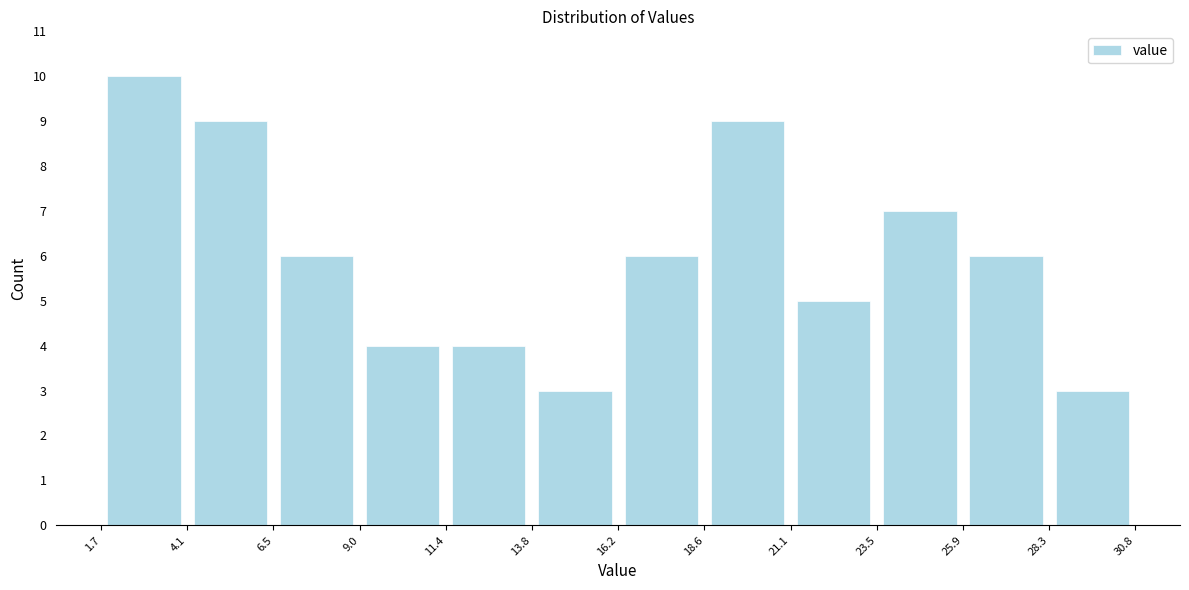

Reading left to right, transcribe this chart: for each bar, give the range it covers on the x-axis and its height. The values are not printed on the chart, so give them approximately, as read against the axis.

1.7 to 4.1: 10
4.1 to 6.5: 9
6.5 to 9.0: 6
9.0 to 11.4: 4
11.4 to 13.8: 4
13.8 to 16.2: 3
16.2 to 18.6: 6
18.6 to 21.1: 9
21.1 to 23.5: 5
23.5 to 25.9: 7
25.9 to 28.3: 6
28.3 to 30.8: 3